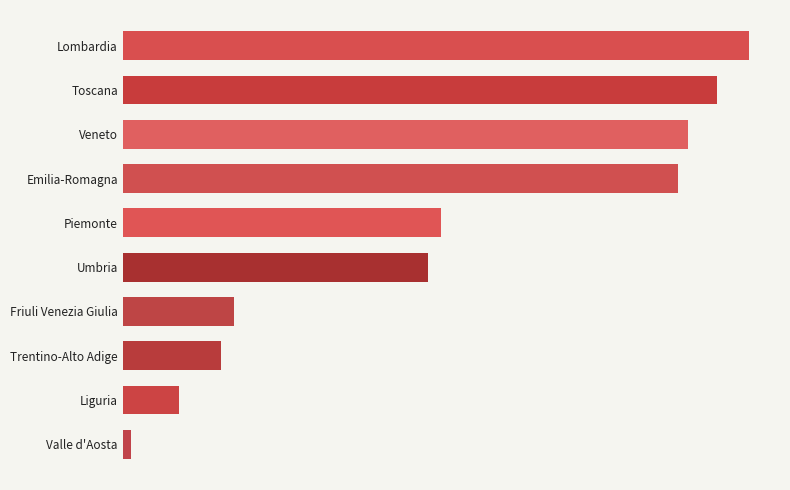

Does the chart contain any negative values?

No